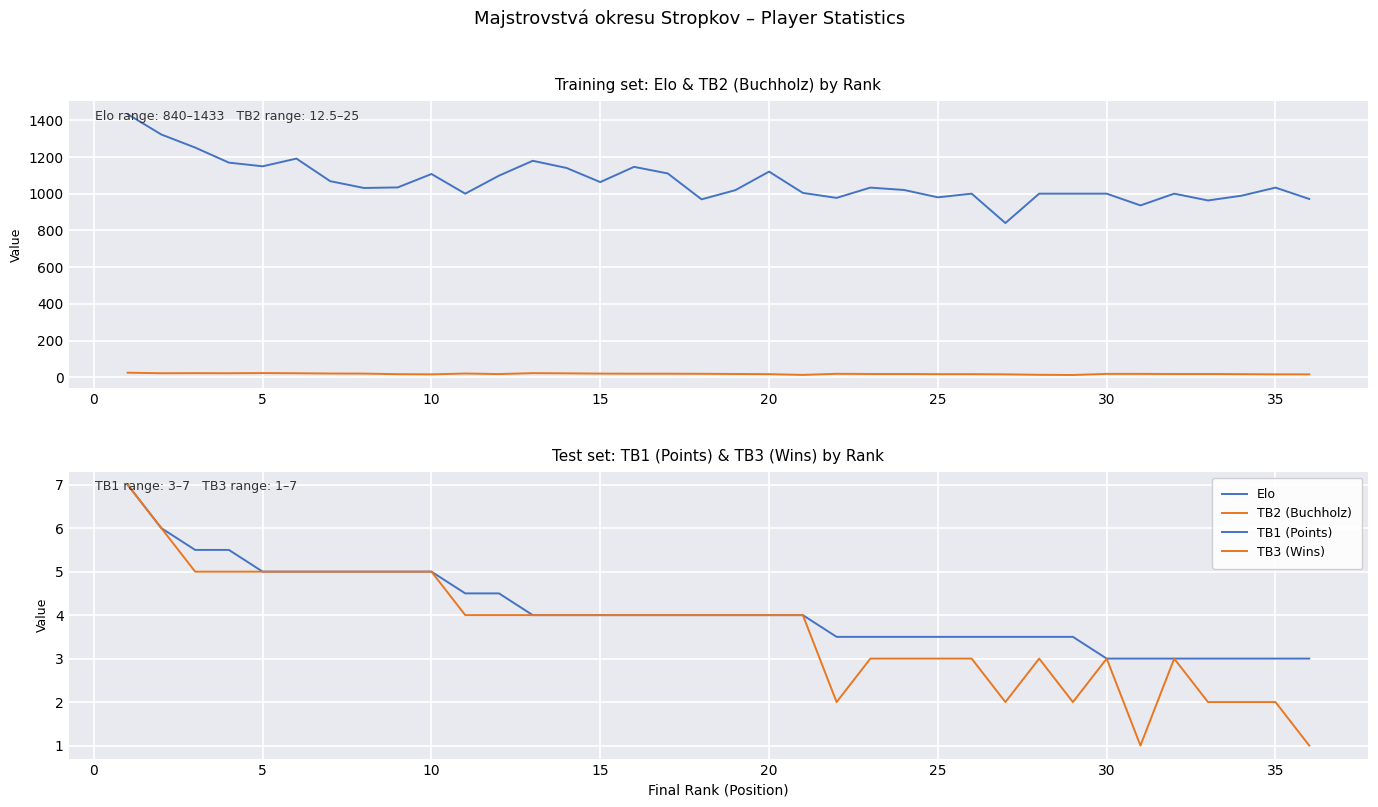

How many lines are shown in the chart?

4